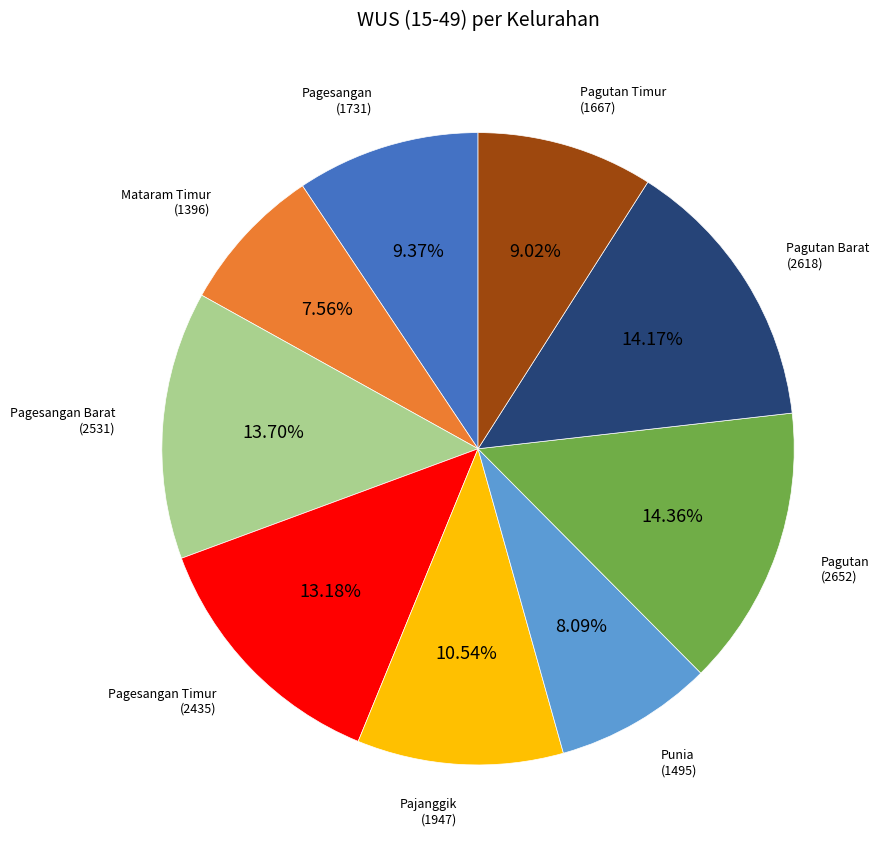

Is there a majority slice in this chart?

No